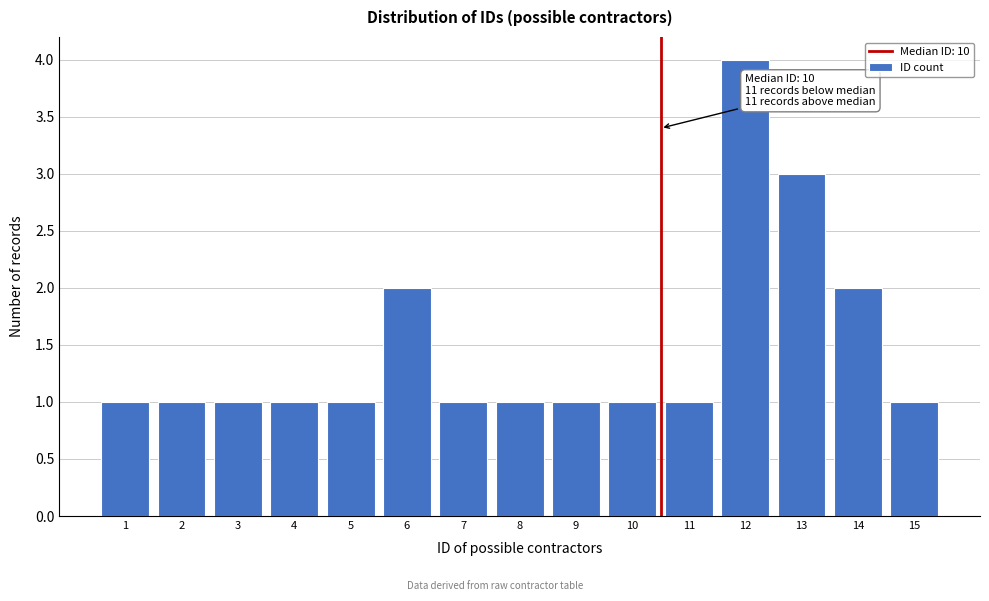

Which range on the x-axis has the tallest bar?

11.5 to 12.5